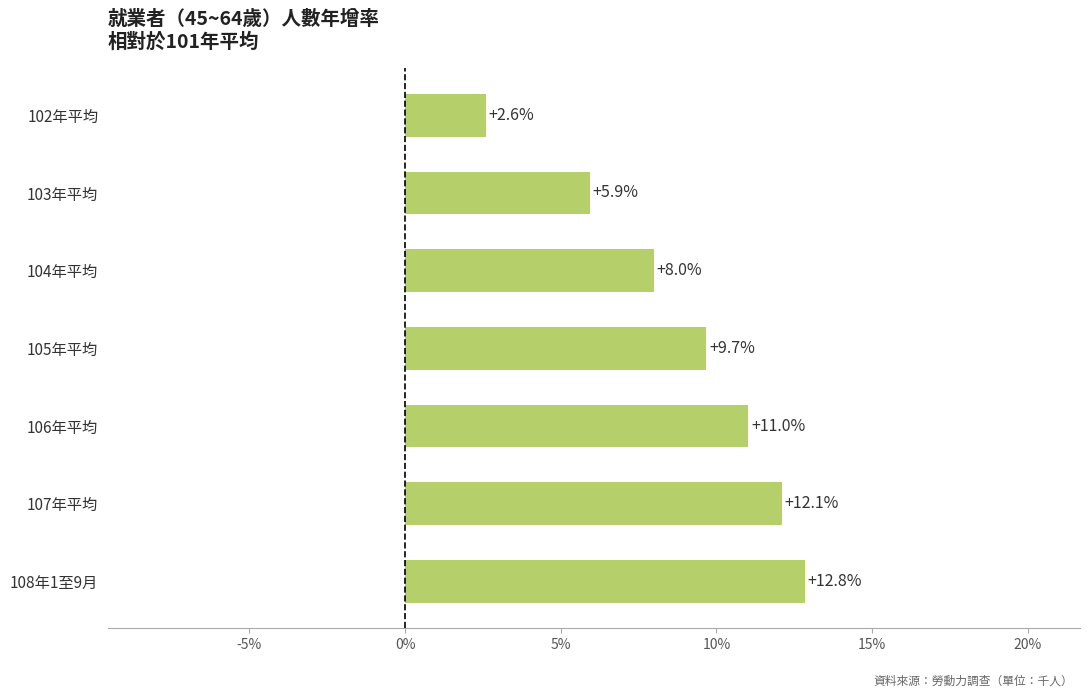

What is the sum of the values at 102年平均 and 106年平均?

13.6